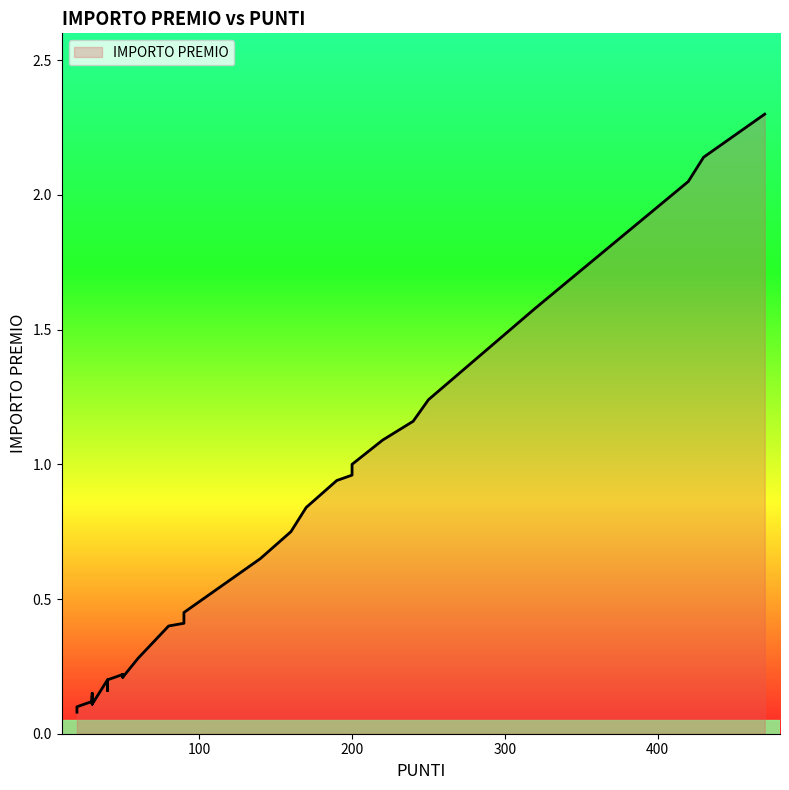

What is the label of the 9th point from the left?

140